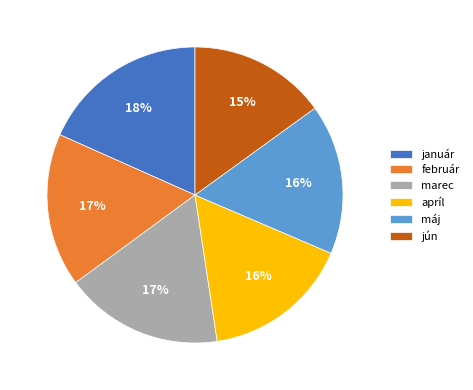

Which slice is the smallest?

jún